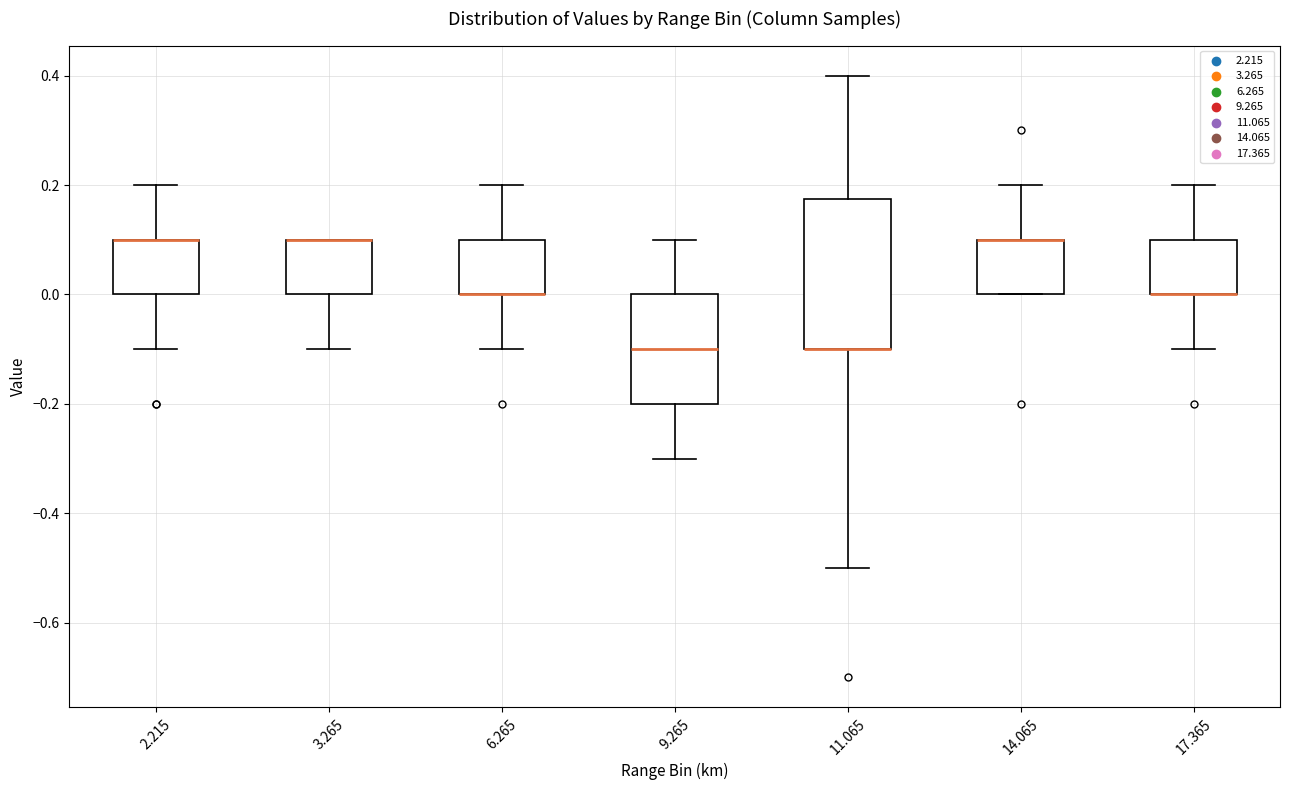

Reading left to right, transcribe this box plot: for each box, give where its median line is, the range the box spans, and where its two whiskers end, as read against the y-axis. The values are not printed on the chart, so give them approximately, as read against the axis.

2.215: median 0.10 (drawn on the box's upper edge), box 0.00 to 0.10, whiskers -0.10 to 0.20
3.265: median 0.10 (drawn on the box's upper edge), box 0.00 to 0.10, whiskers -0.10 to 0.10
6.265: median 0.00 (drawn on the box's lower edge), box 0.00 to 0.10, whiskers -0.10 to 0.20
9.265: median -0.10, box -0.20 to 0.00, whiskers -0.30 to 0.10
11.065: median -0.10 (drawn on the box's lower edge), box -0.10 to 0.18, whiskers -0.50 to 0.40
14.065: median 0.10 (drawn on the box's upper edge), box 0.00 to 0.10, whiskers 0.00 to 0.20
17.365: median 0.00 (drawn on the box's lower edge), box 0.00 to 0.10, whiskers -0.10 to 0.20